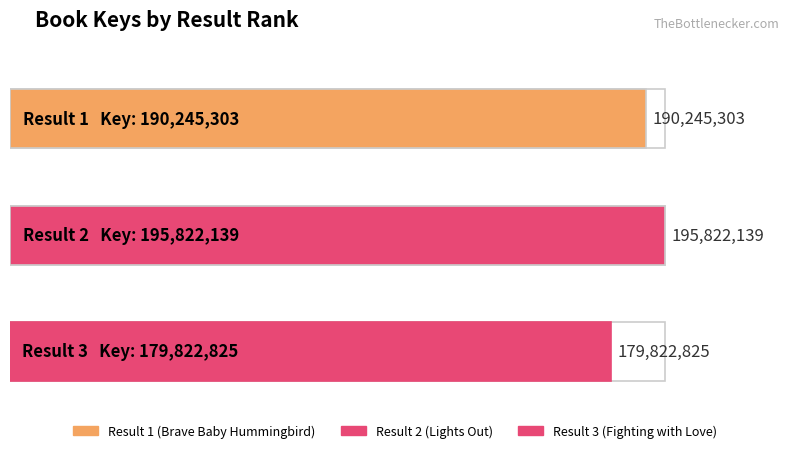

Is it true that the value at 1 is 190245303?

True